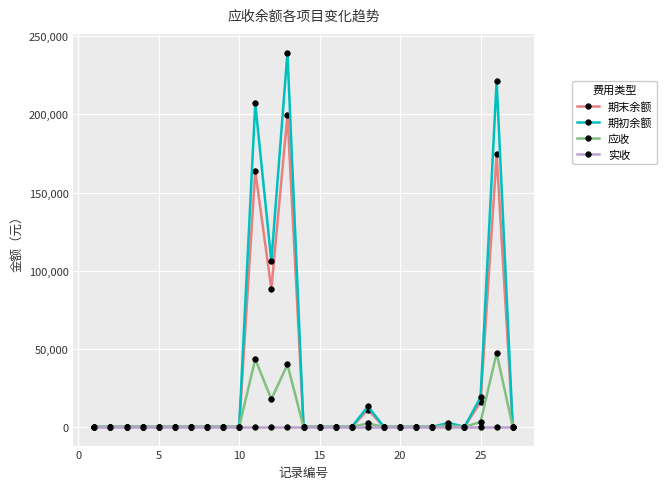

True or false: 期初余额 has more than 2 points higher than both neighbors.

True